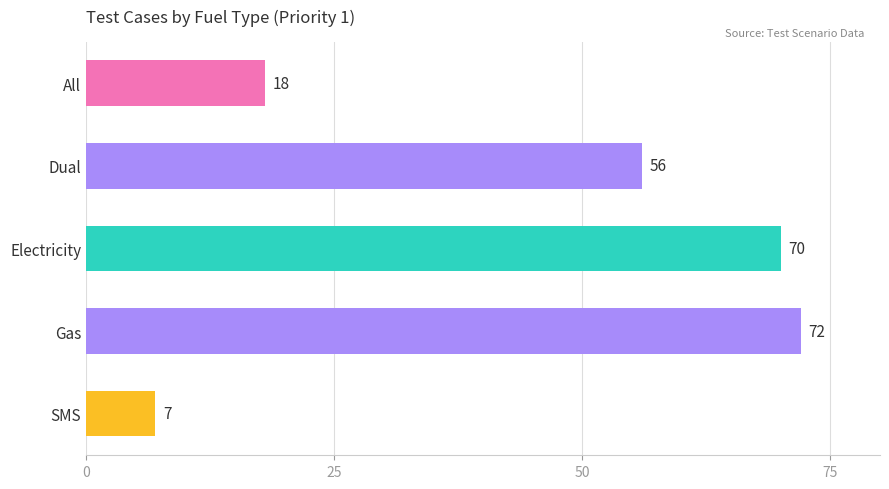

What is the approximate value at SMS, to the nearest 10?

10